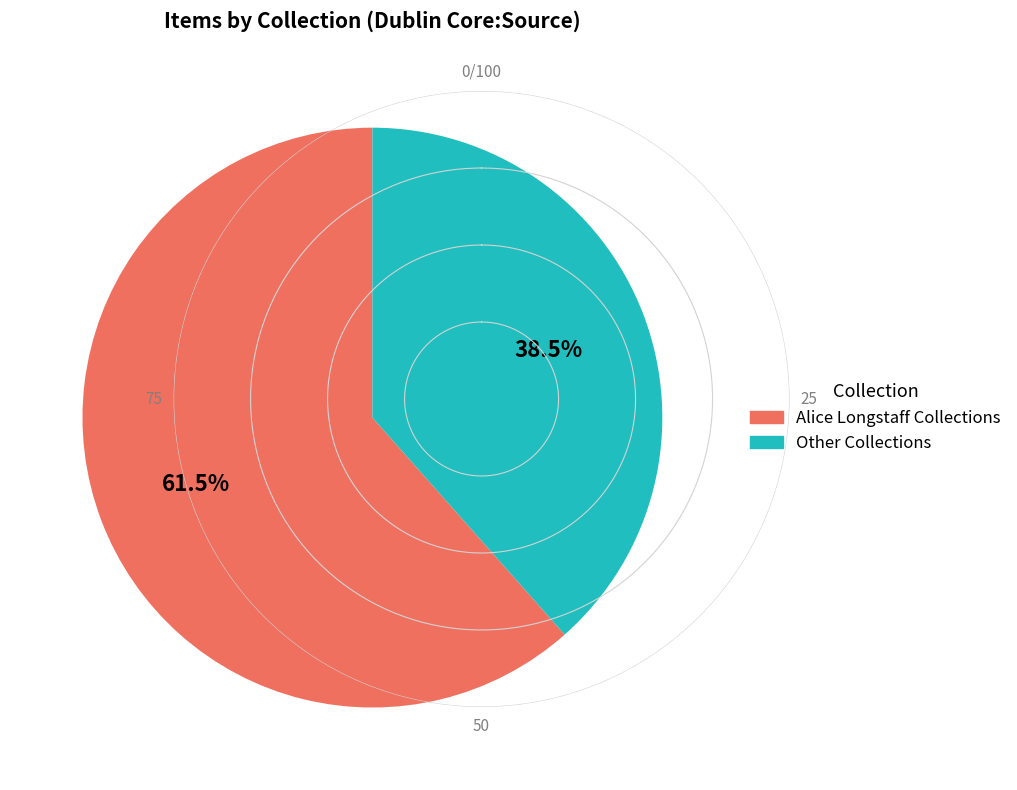

Is there any slice that represents more than half of the pie?

Yes